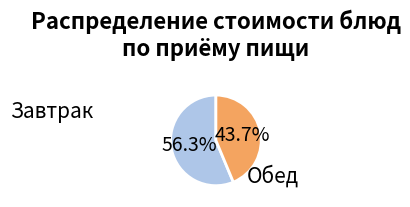

Does any single category account for the majority?

Yes